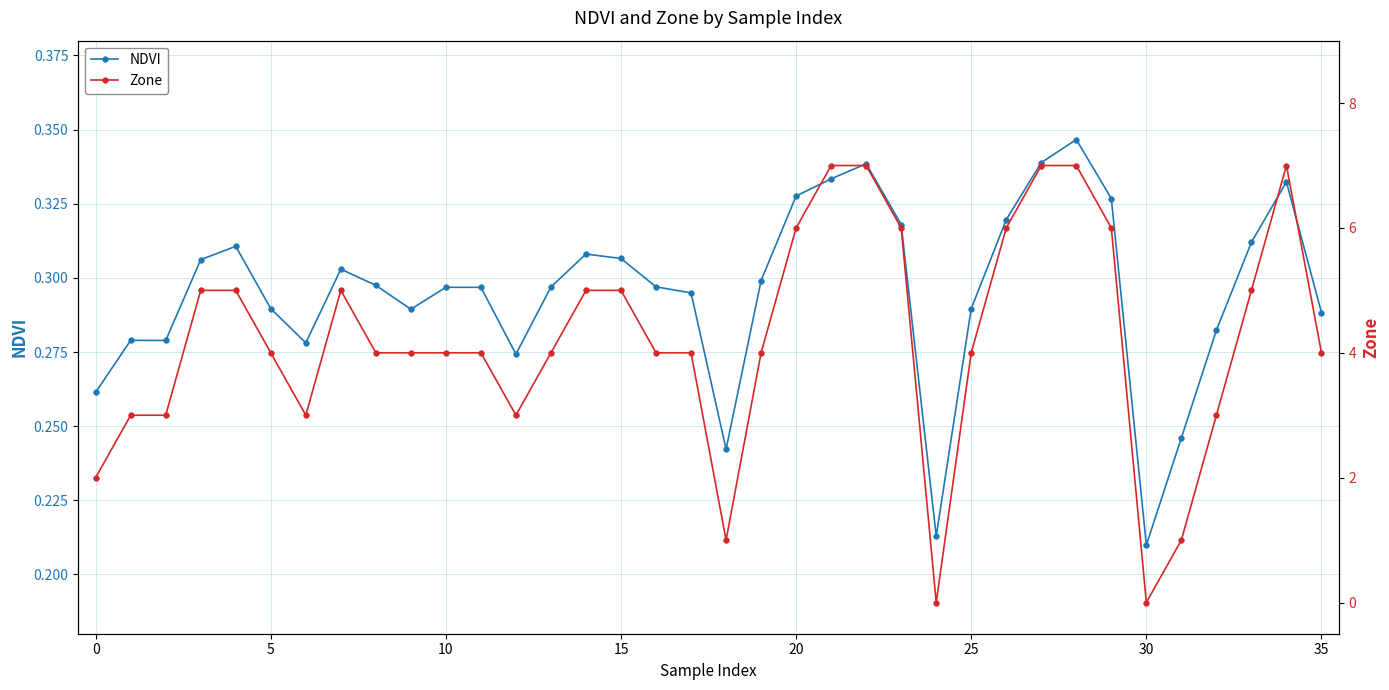

What is the lowest value of the NDVI series?

0.2